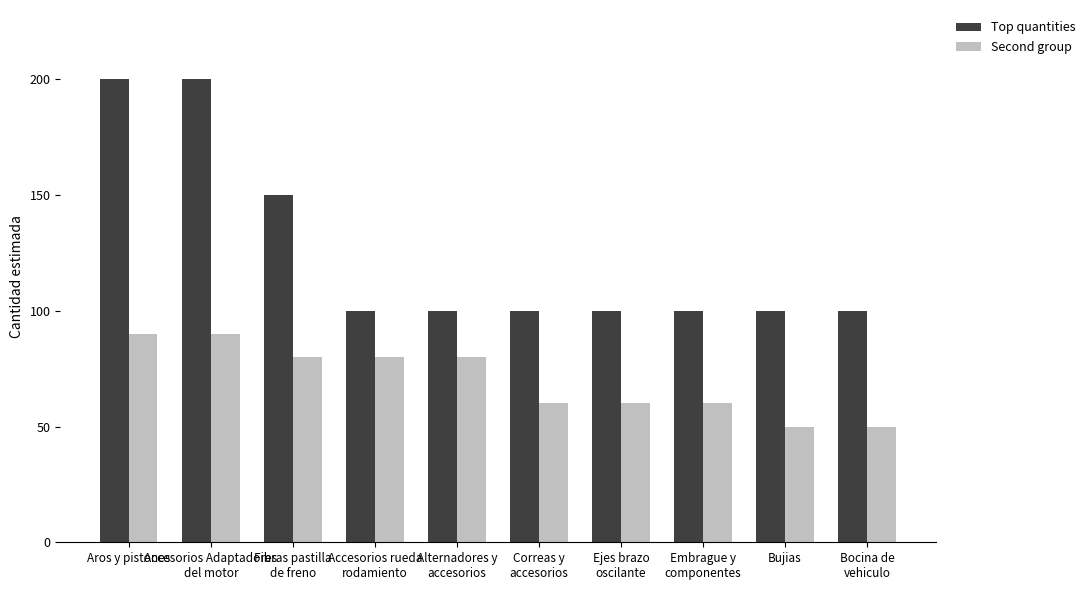

Count the Second group values in the range 60 to 80.

6